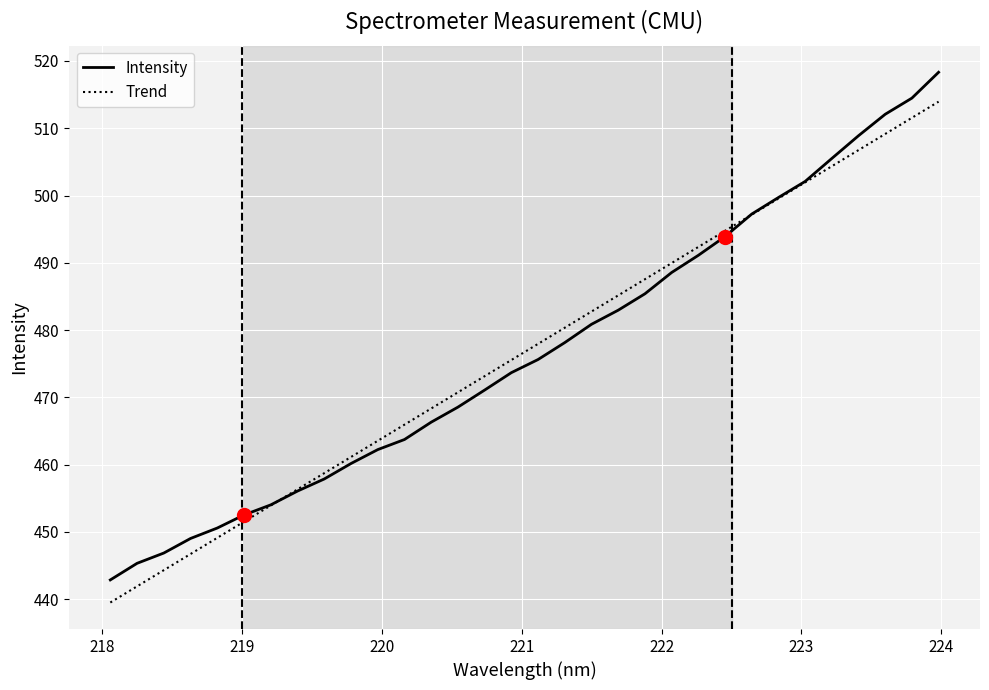

List the series in order of their peak value, lowest first.

Trend, Intensity